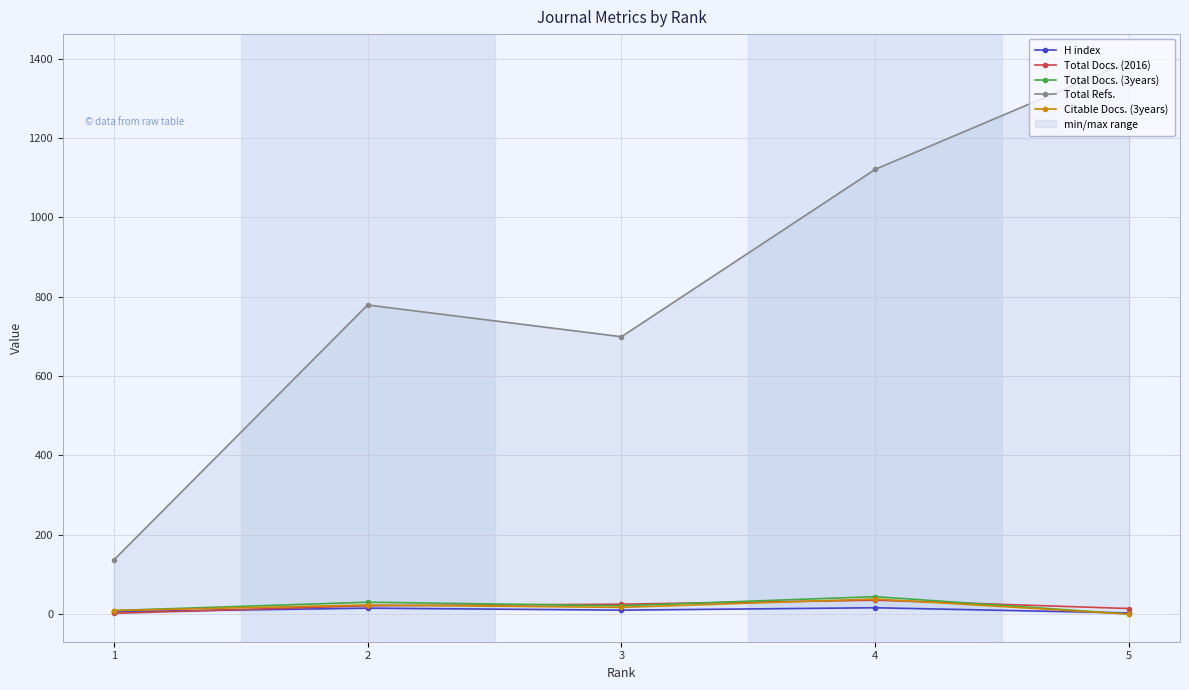

Is it true that Total Docs. (2016) equals 25 at 3?

True